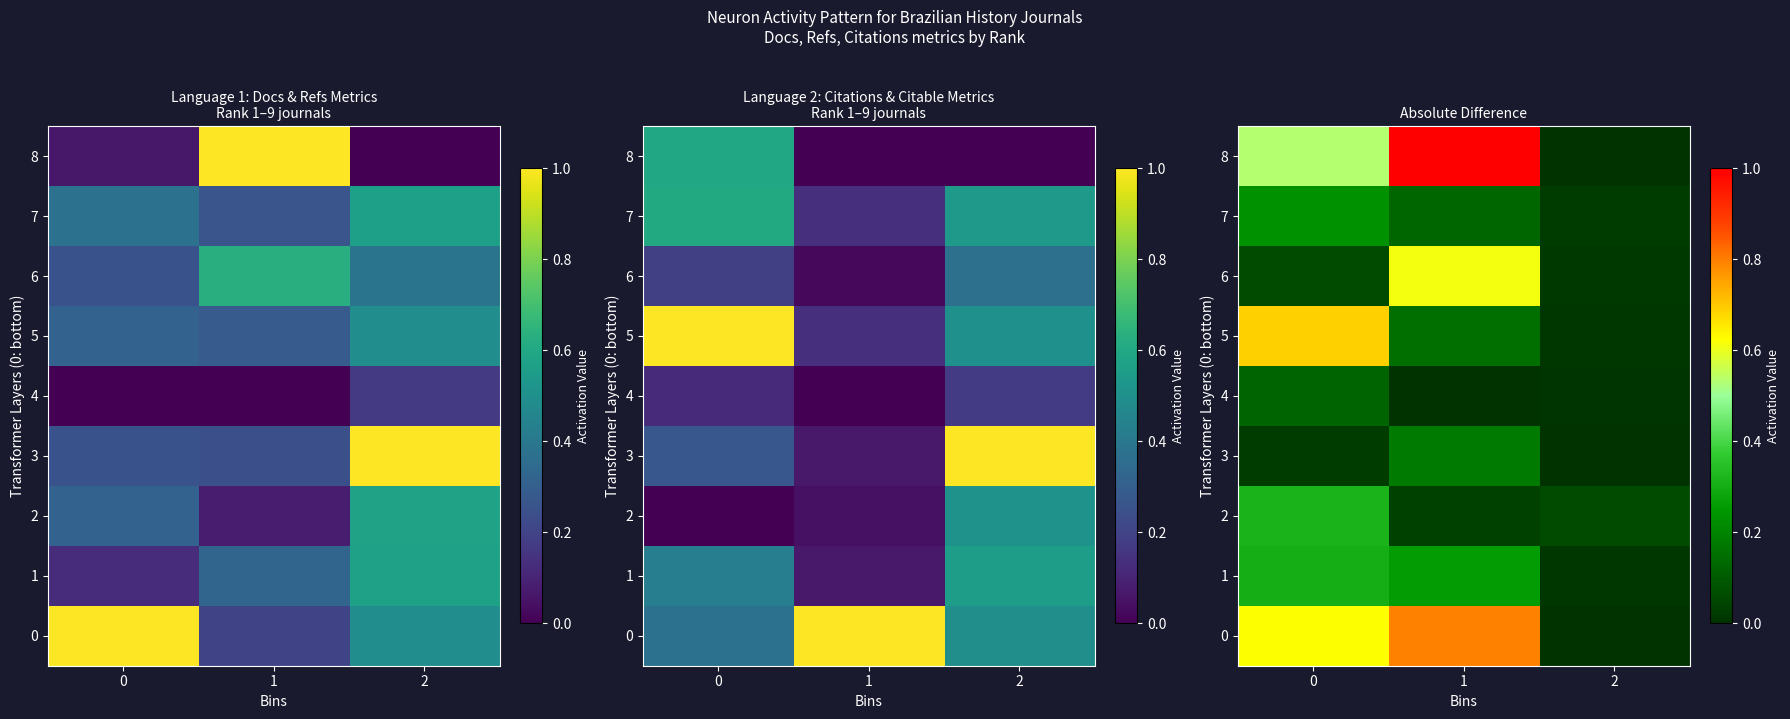

Rank the series by their maximum value, from highest to lowest.

8, 0, 5, 6, 2, 1, 7, 3, 4